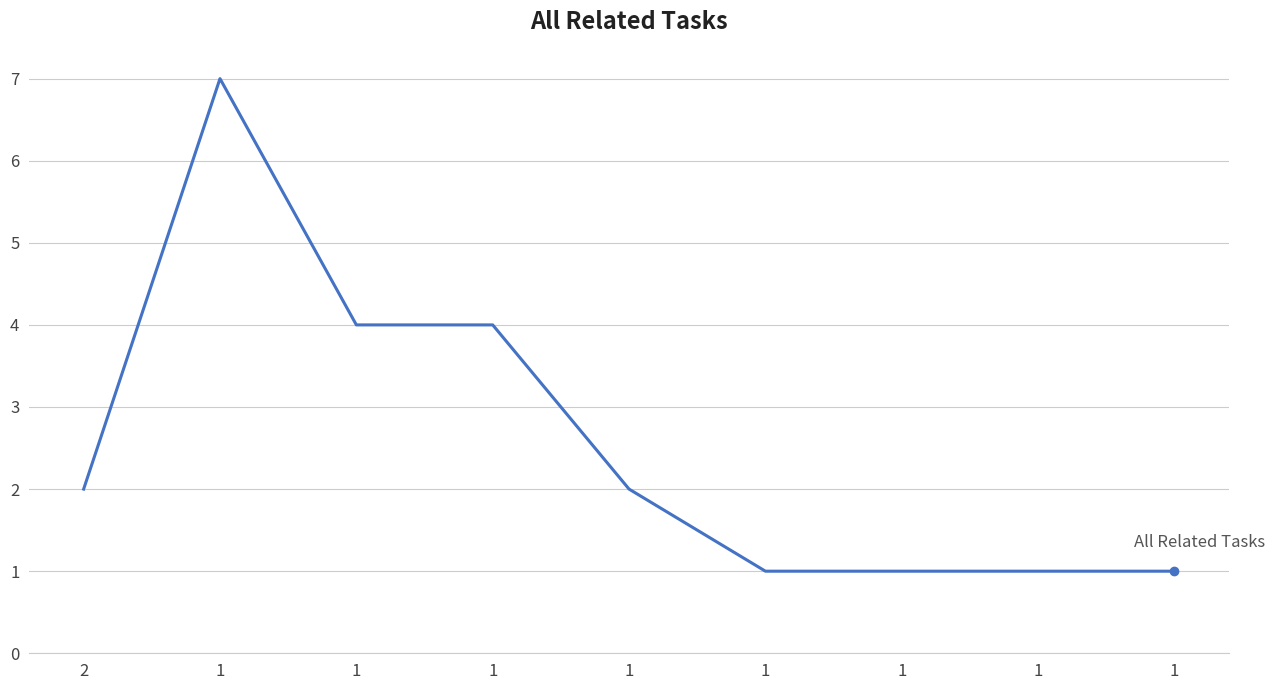

What is the difference between the maximum and minimum values?

6